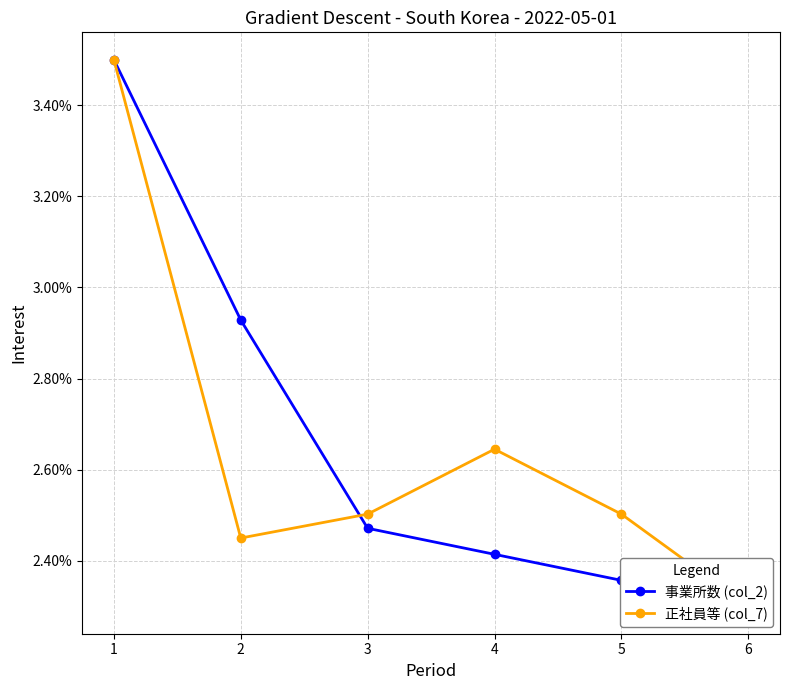

Rank the series by their maximum value, from highest to lowest.

事業所数 (col_2), 正社員等 (col_7)